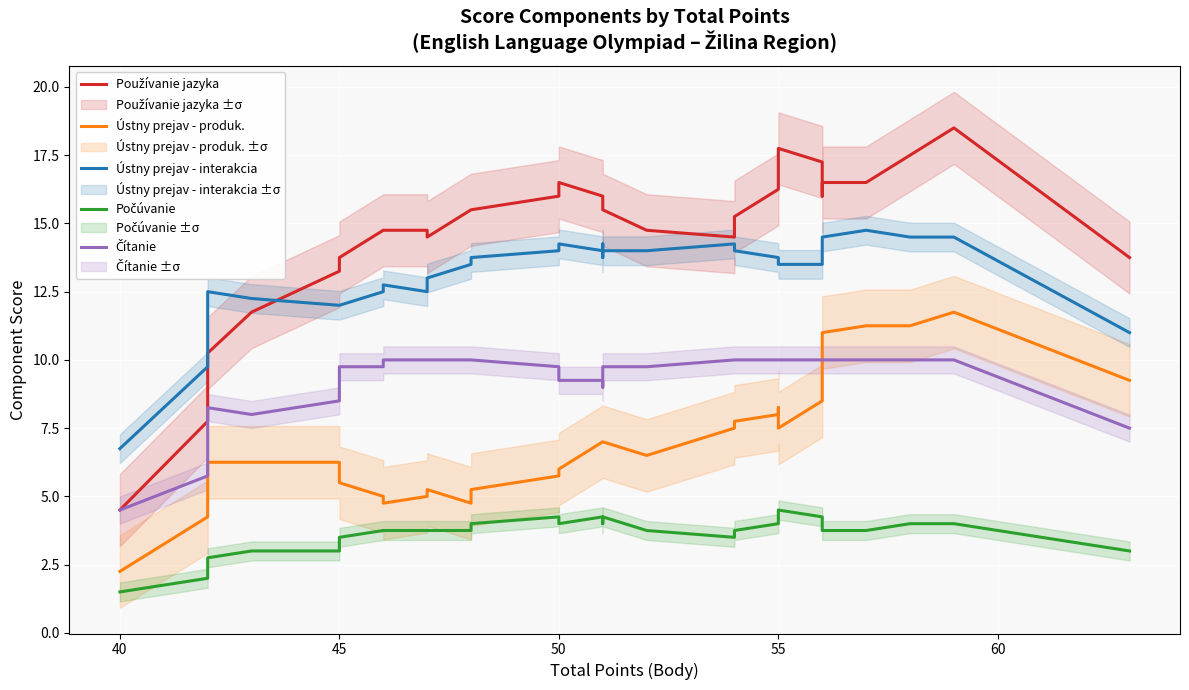

What is the label of the 30th point from the right?

45